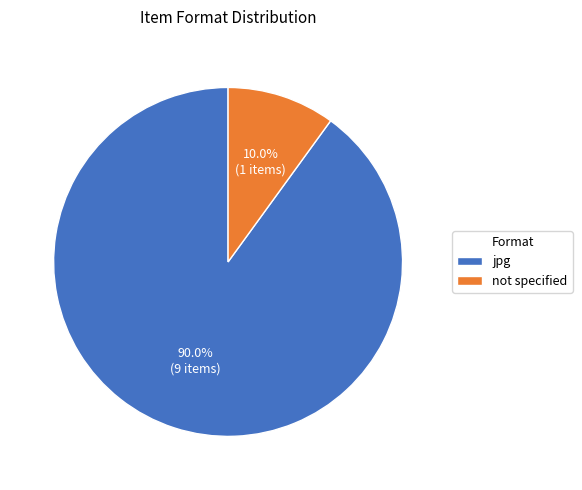

To the nearest percent, what is the average slice percentage?

50%